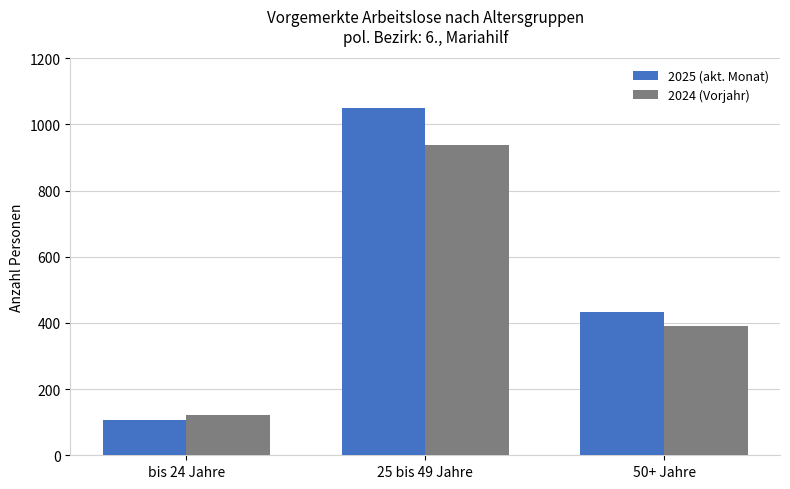

What is the spread (max minus min) of values at bis 24 Jahre?

15